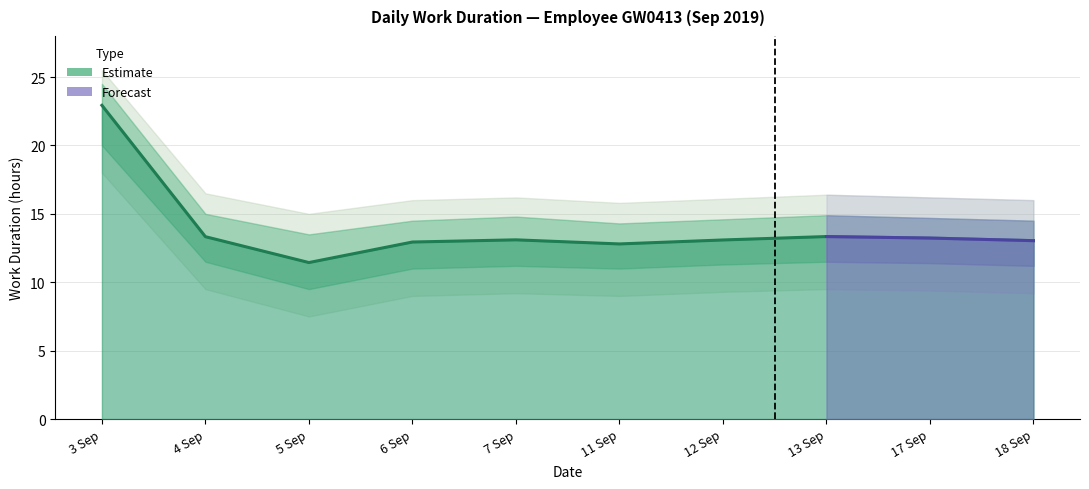

How many points are lower than both their immediate neighbors (excluding endpoints)?

2